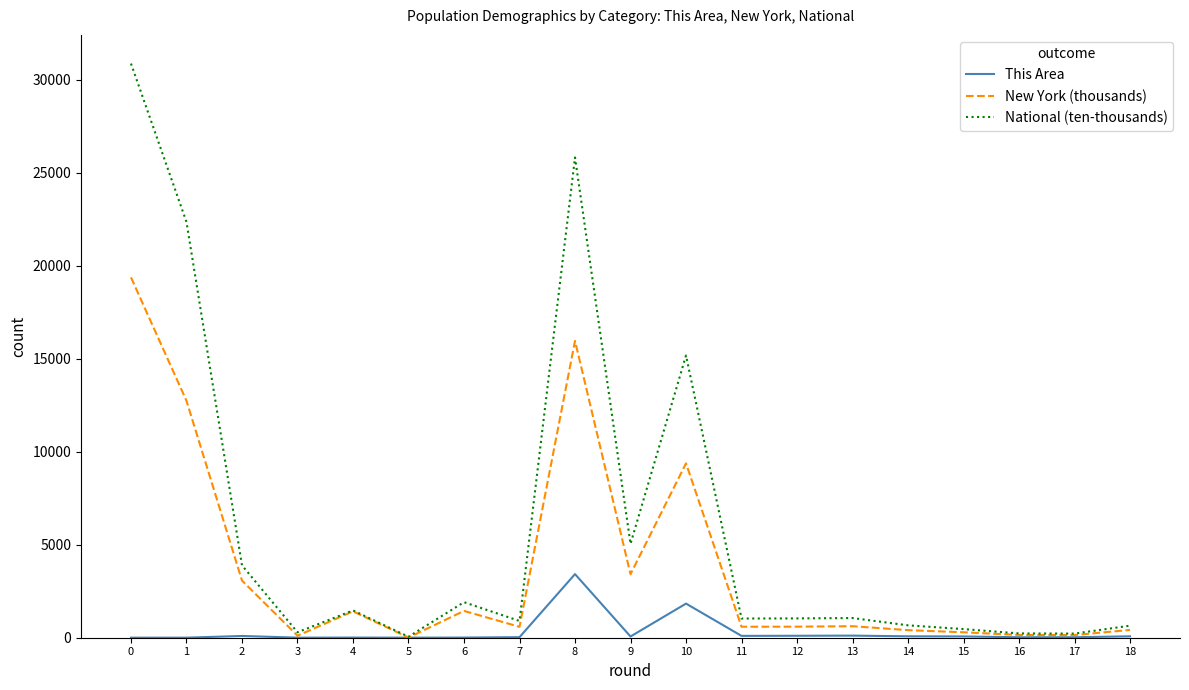

Which series has the widest spread of values?

National (ten-thousands)